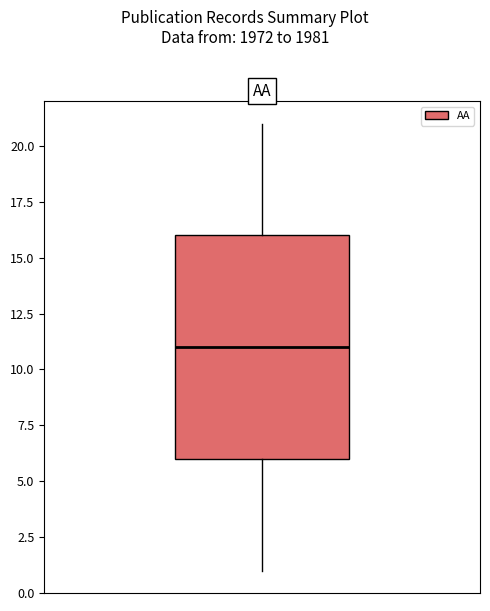

Read this box plot against the y-axis: the position of the median line, the range covered by the box, and the ends of both whiskers. The values are not printed on the chart, so give them approximately, as read against the axis.

median 11, box 6 to 16, whiskers 1 to 21